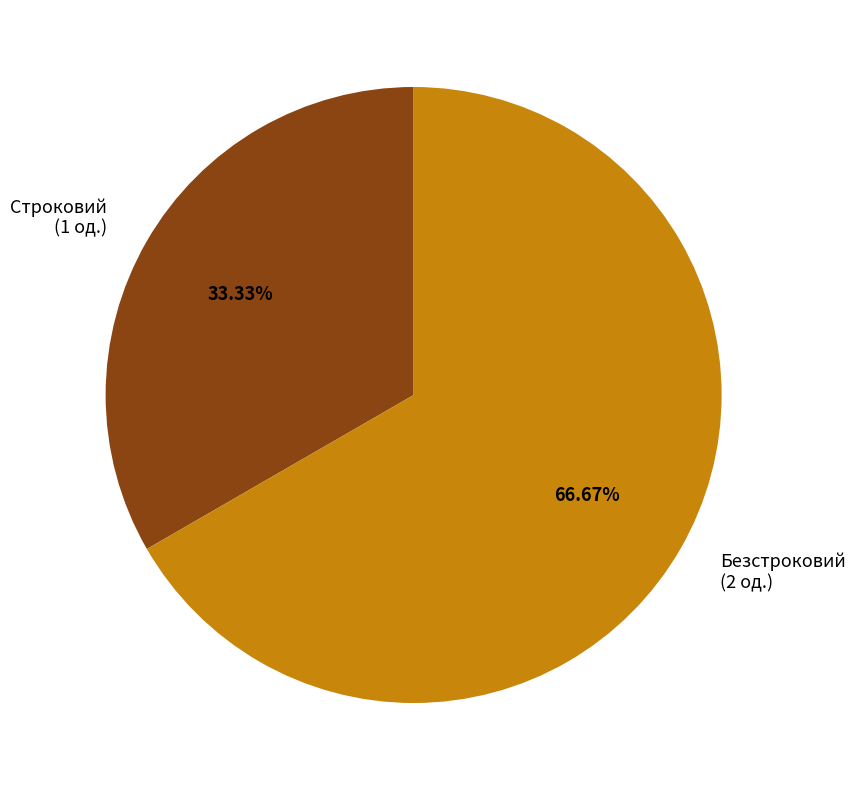

To the nearest percent, what percentage of the pie is Безстроковий?

67%